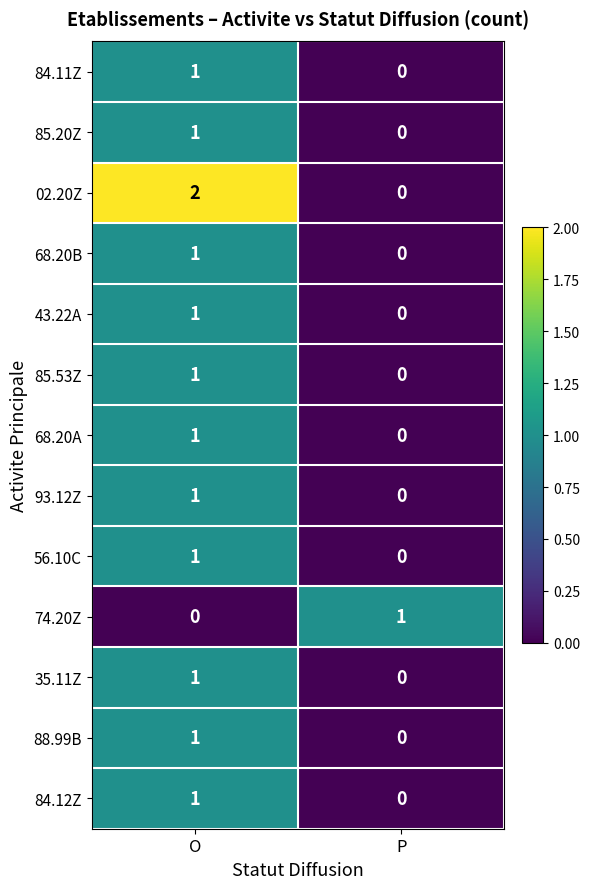

What is the difference between the highest and lowest values at O?

2